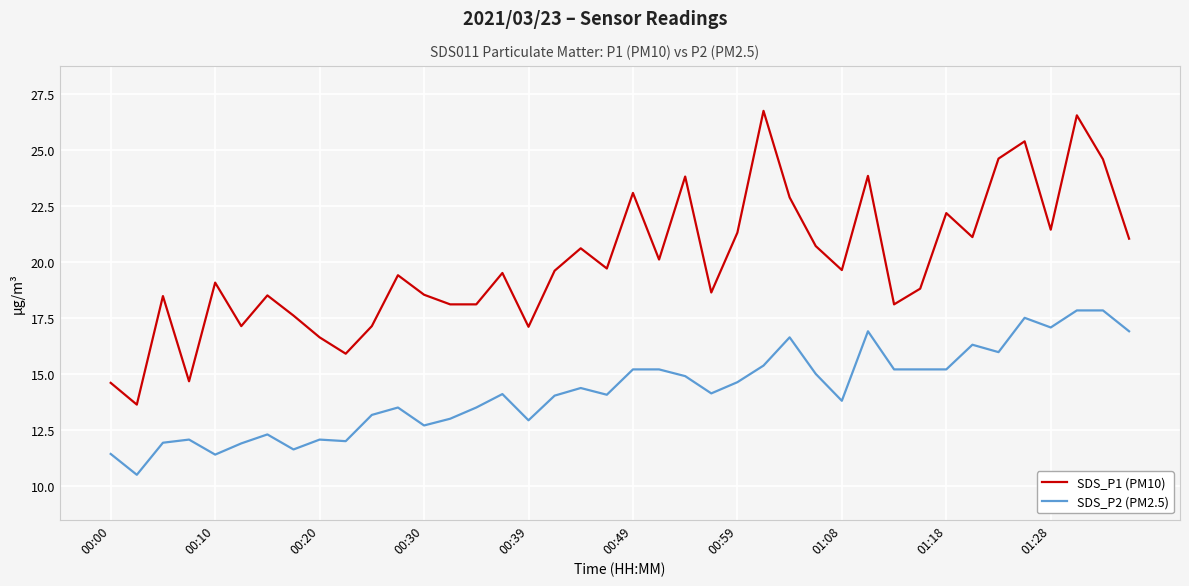

What is the minimum value shown in the chart?

10.5